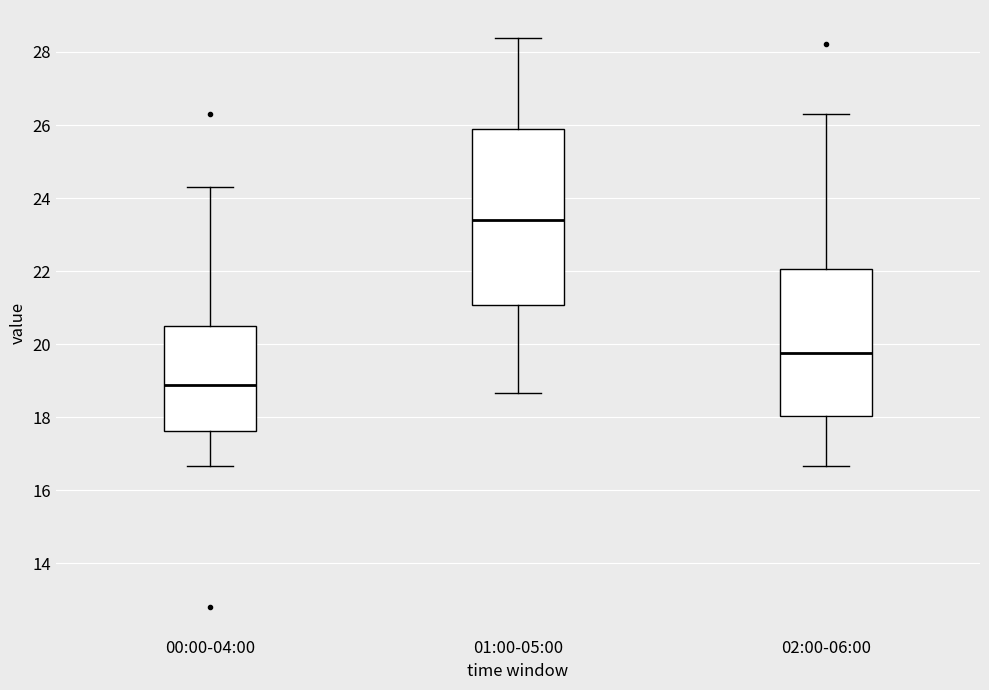

Which box's median line is the highest?

01:00-05:00